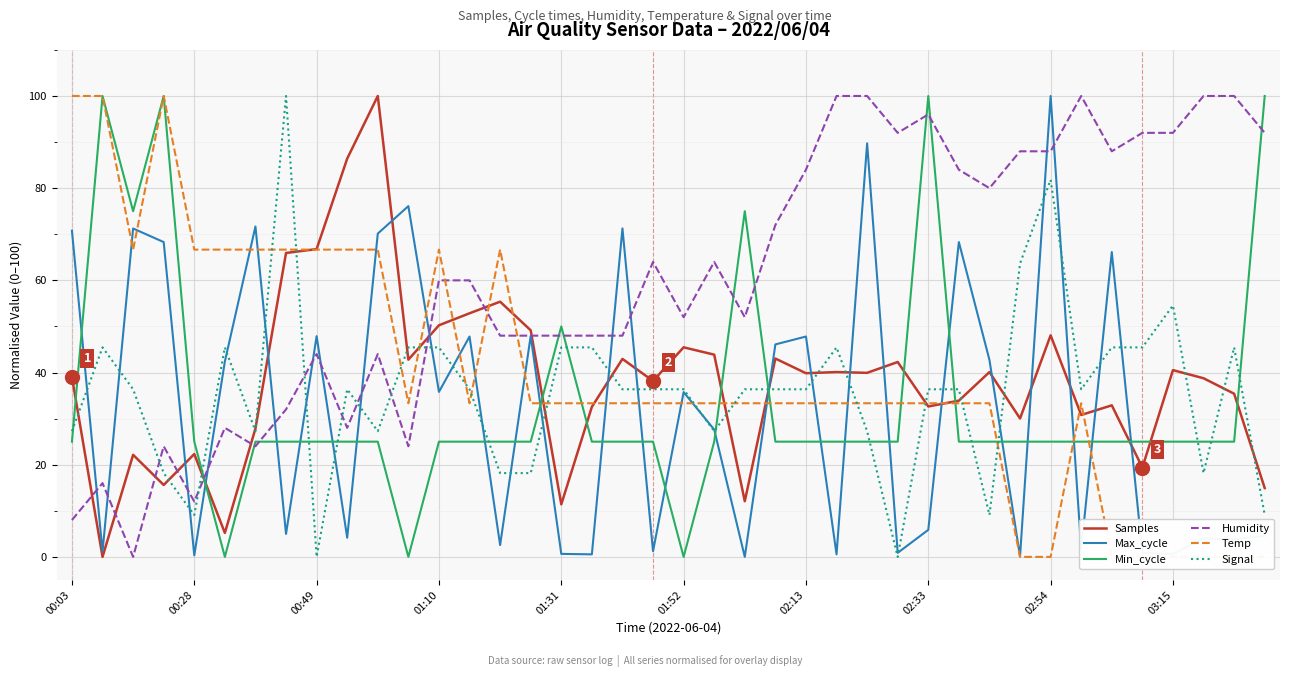

What is the average value of the Min_cycle series?

33.8